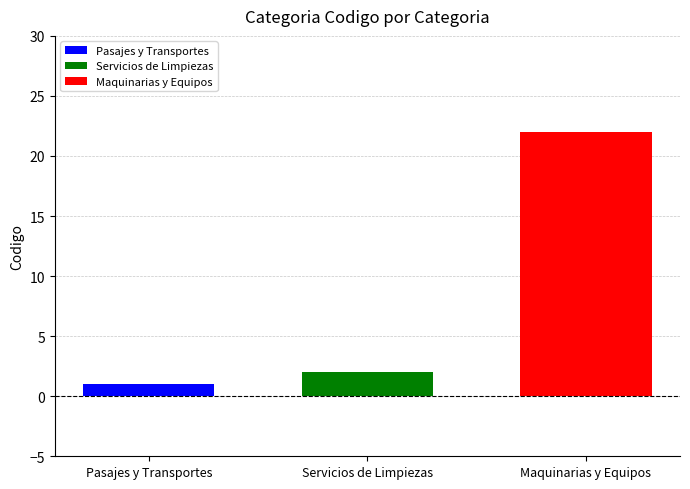

Which series has the largest range (max minus min)?

Pasajes y Transportes